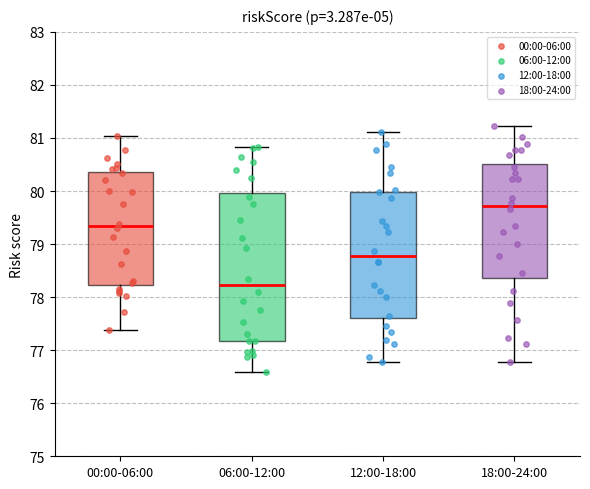

Where does the upper whisker of the box for 18:00-24:00 end on the y-axis? The values are not printed on the chart, so give them approximately, as read against the axis.

81.2